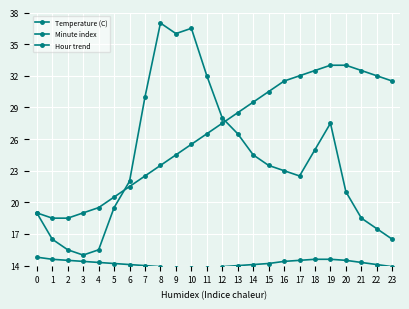

Which series has the widest spread of values?

Minute index